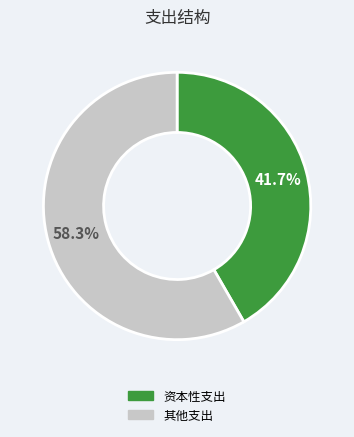

Is there any slice that represents more than half of the pie?

Yes